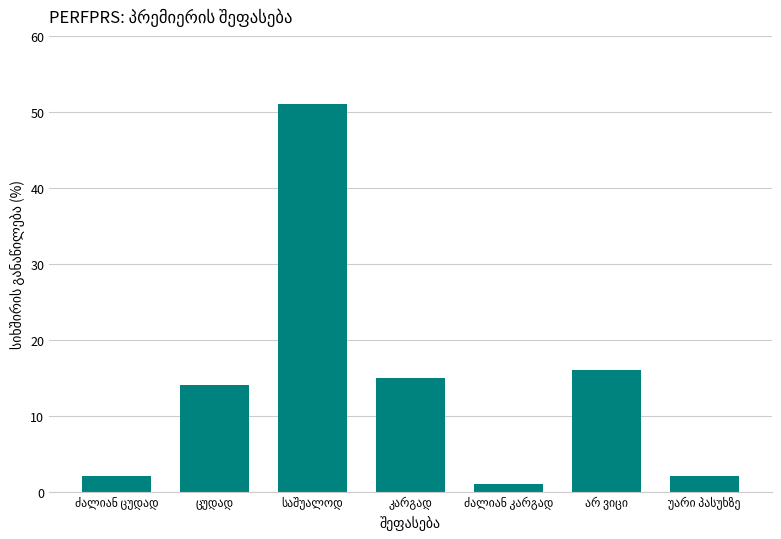

What is the maximum value shown in the chart?

51